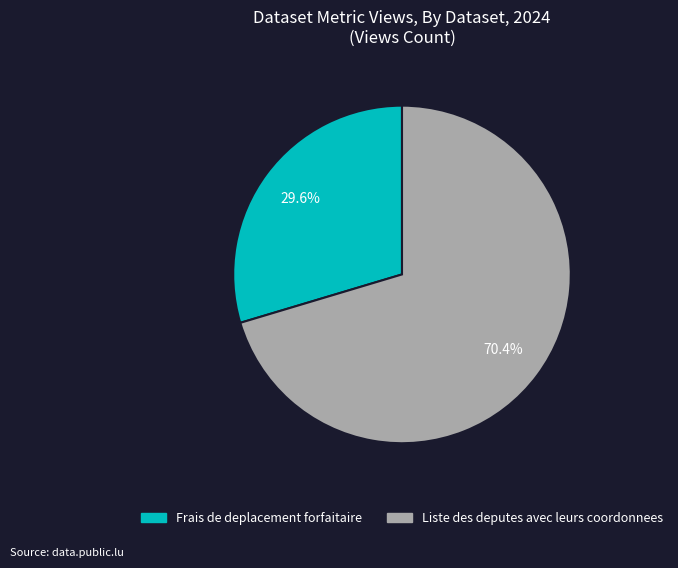

Is there any slice that represents more than half of the pie?

Yes